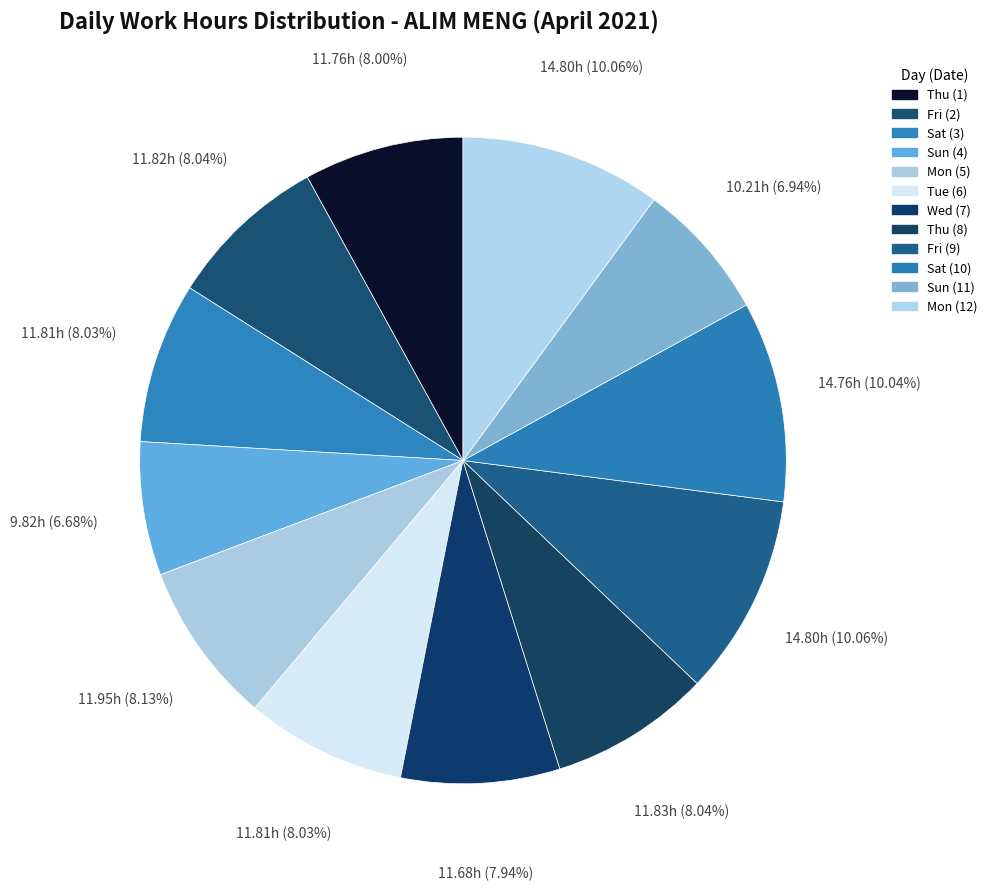

Rank the categories by value from lowest to highest.

Sun (4), Sun (11), Wed (7), Thu (1), Sat (3), Tue (6), Fri (2), Thu (8), Mon (5), Sat (10), Fri (9), Mon (12)